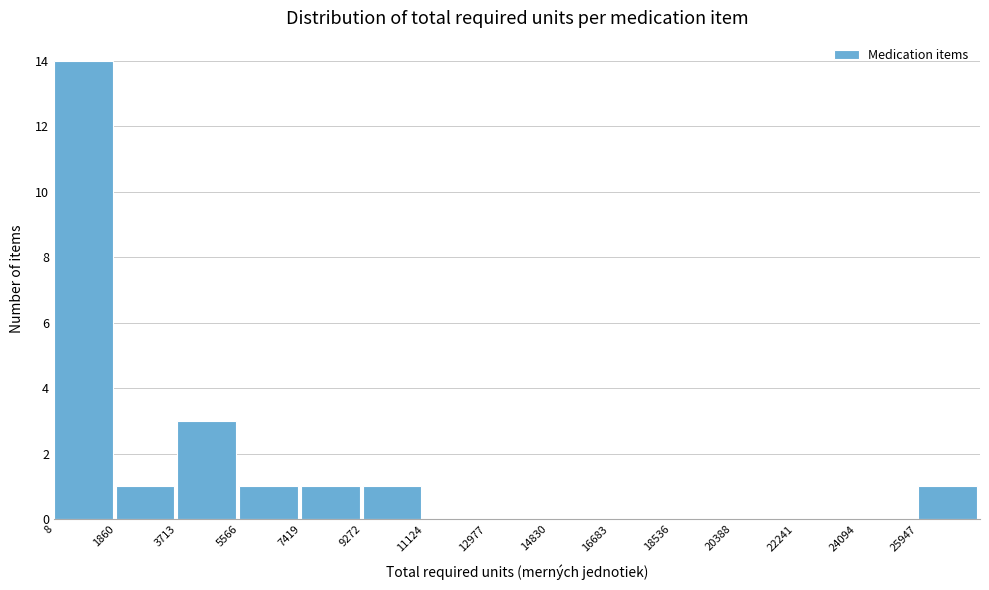

How tall is the bar that spans 7400 to 9200 on the x-axis? Neither the bar edges nor the heights are printed on the chart, so give them approximately, as read against the axes.

1